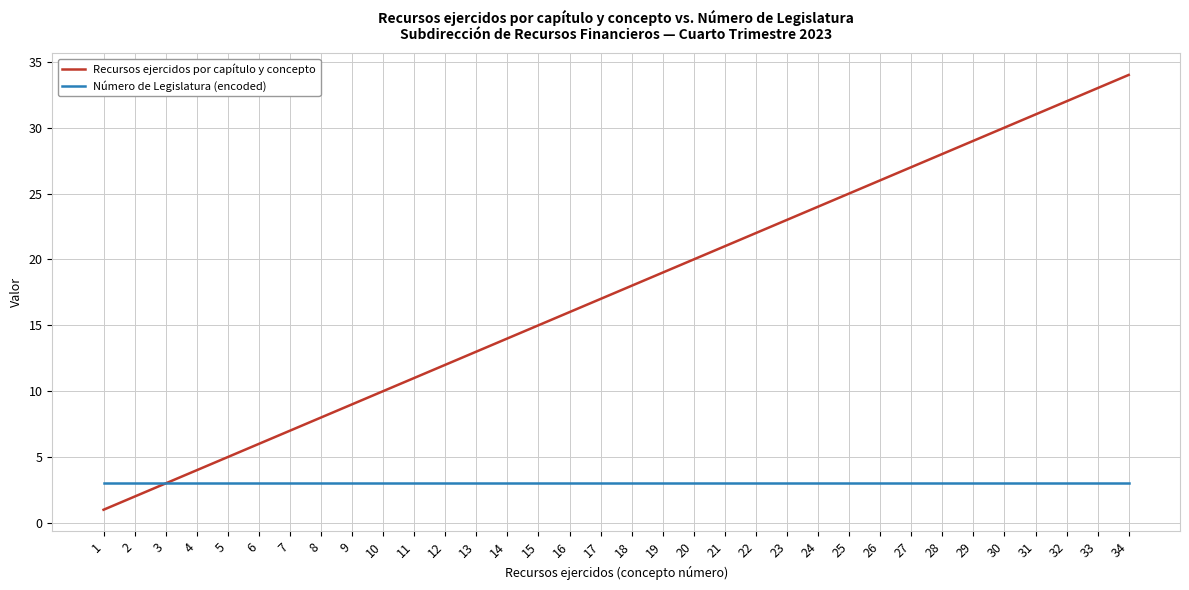

Which series has the largest range (max minus min)?

Recursos ejercidos por capítulo y concepto